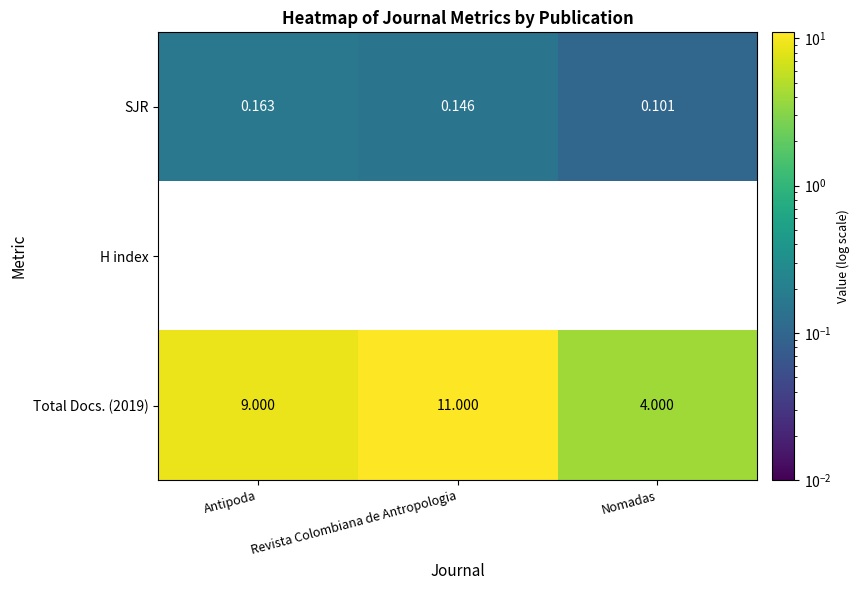

Which category has the lowest value across all series?

Nomadas